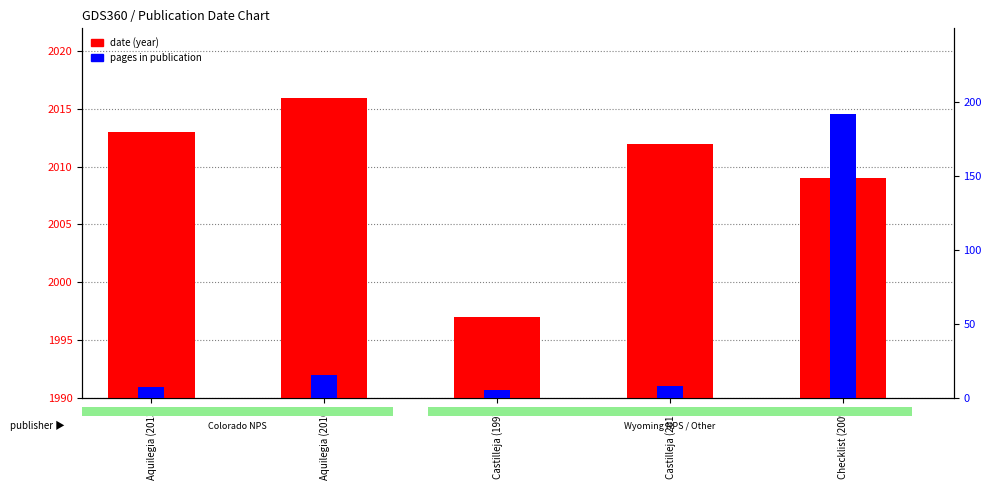

What value does the pages series have at Checklist (2009), to the nearest 50?

200